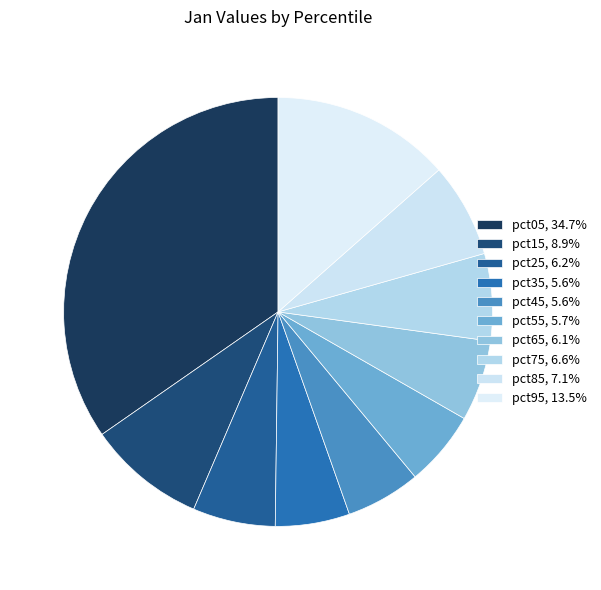

Count the number of slices in the pie.

10